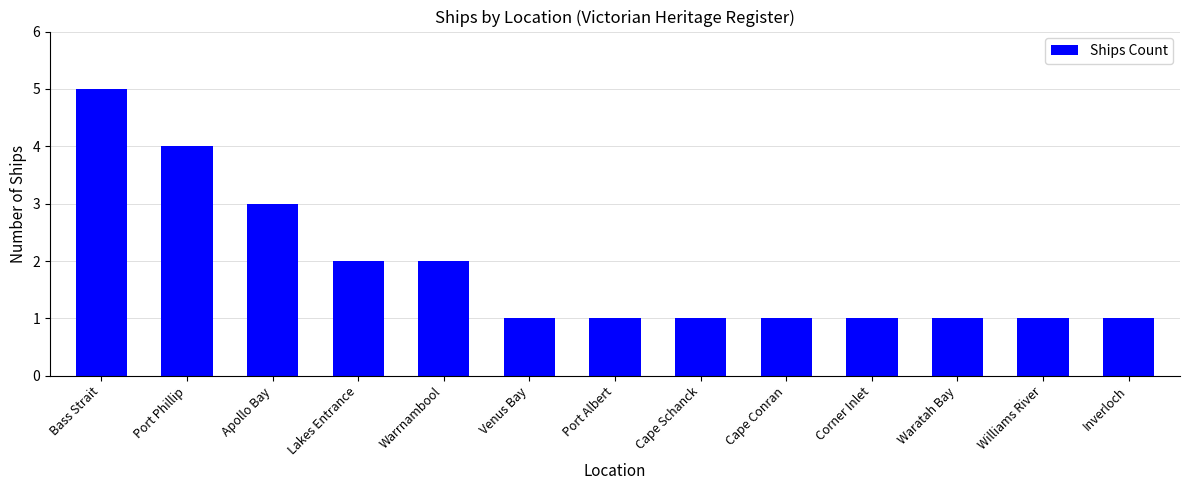

Count the values in the range 1 to 2.

10